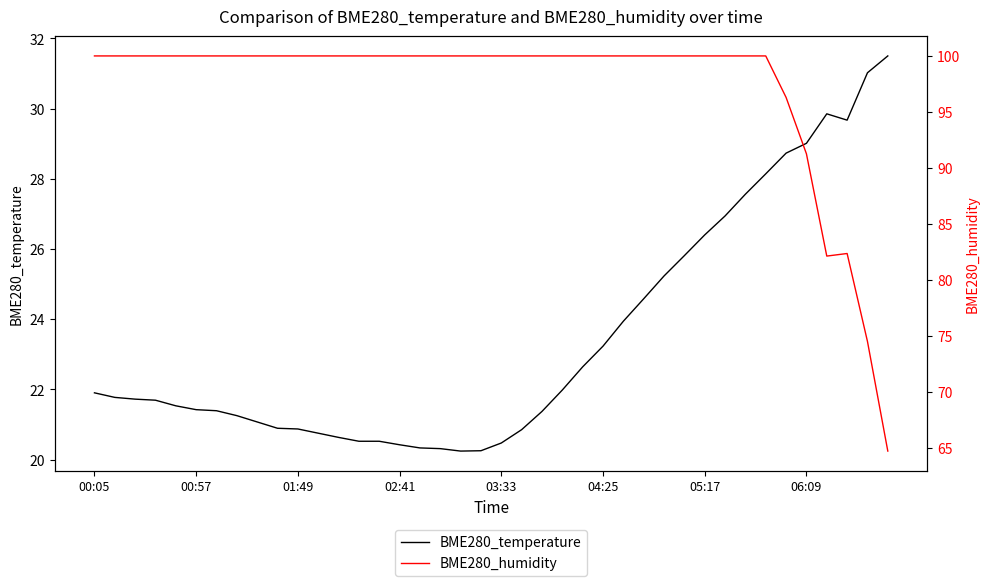

Does the chart have visible grid lines?

No